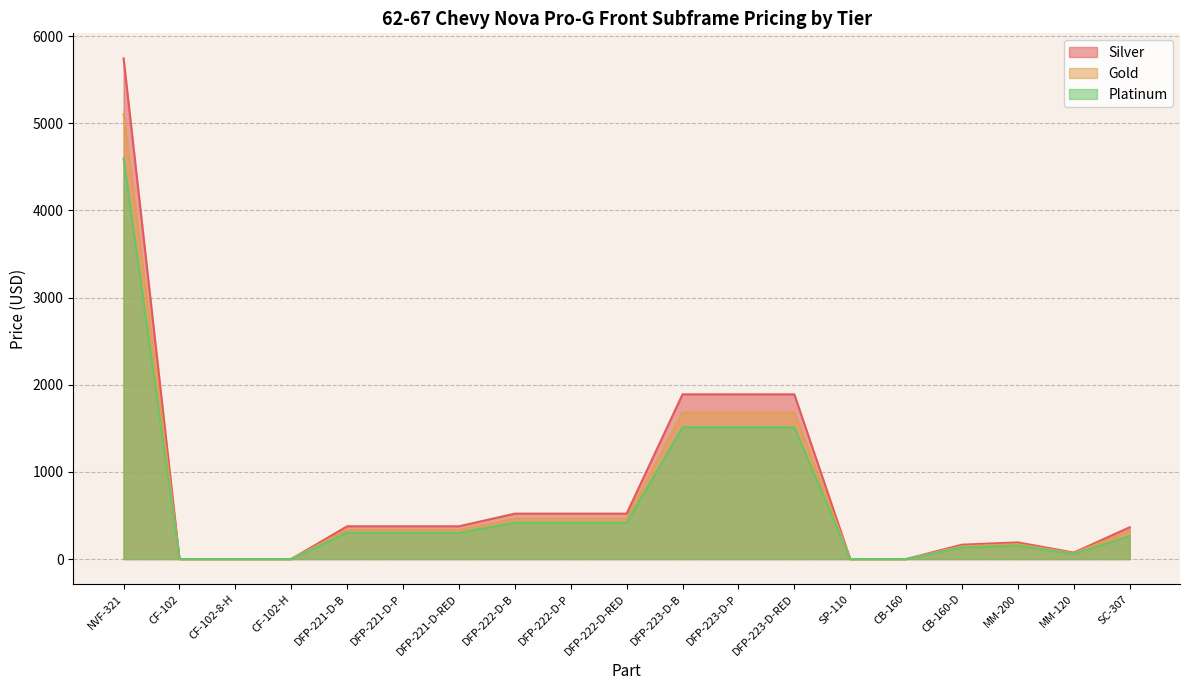

How many data points in Gold are above 334?

7